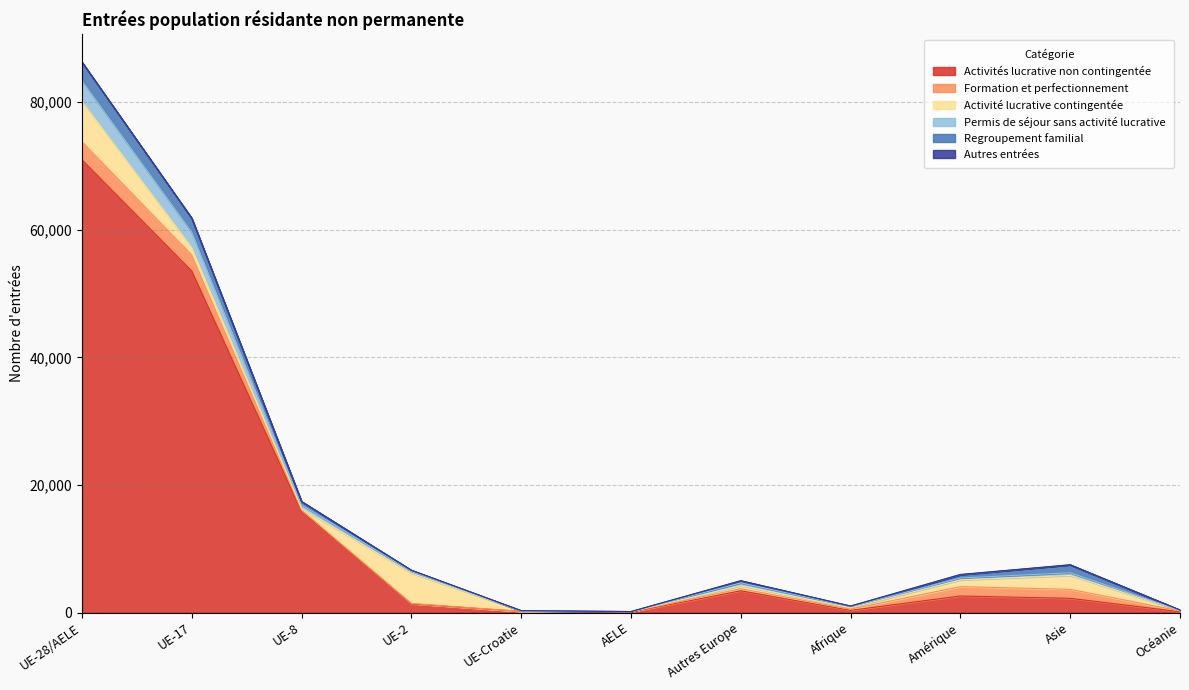

Which series has the widest spread of values?

Activités lucrative non contingentée